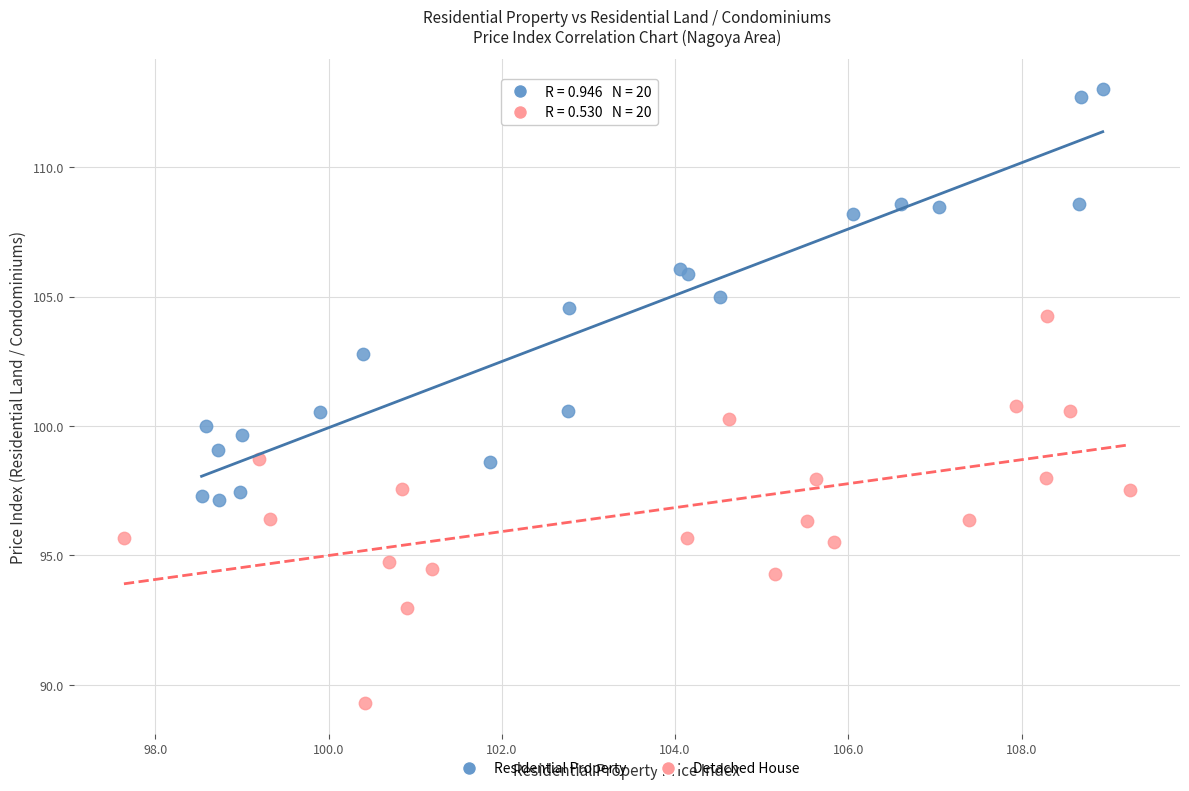

Which series reaches the minimum Y coordinate?

Detached House